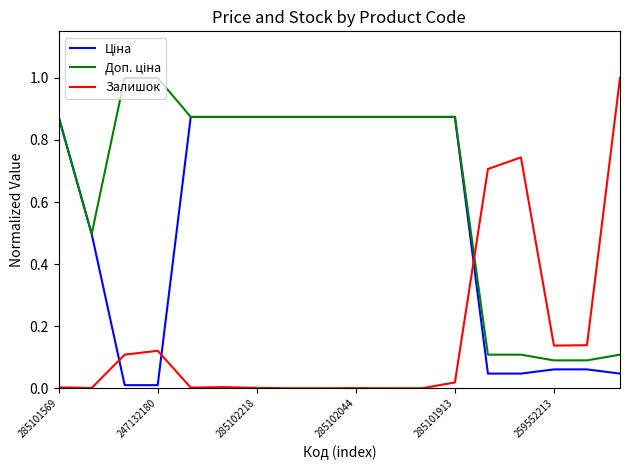

Does the chart have visible grid lines?

No